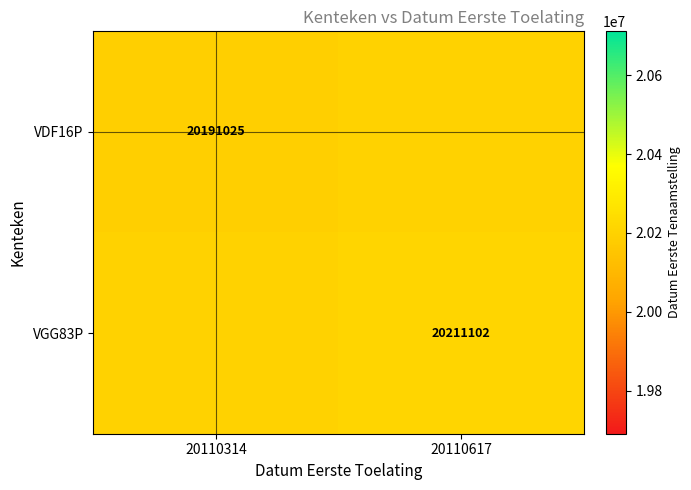

True or false: VDF16P has a value of 20191025.0 at 20110314.

True